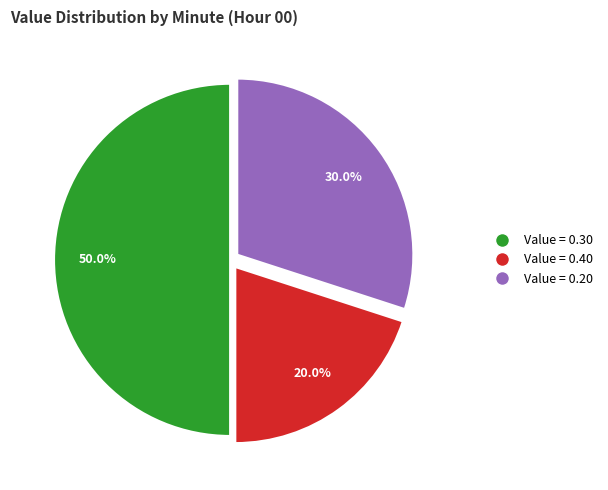

How many slices are in this pie chart?

3